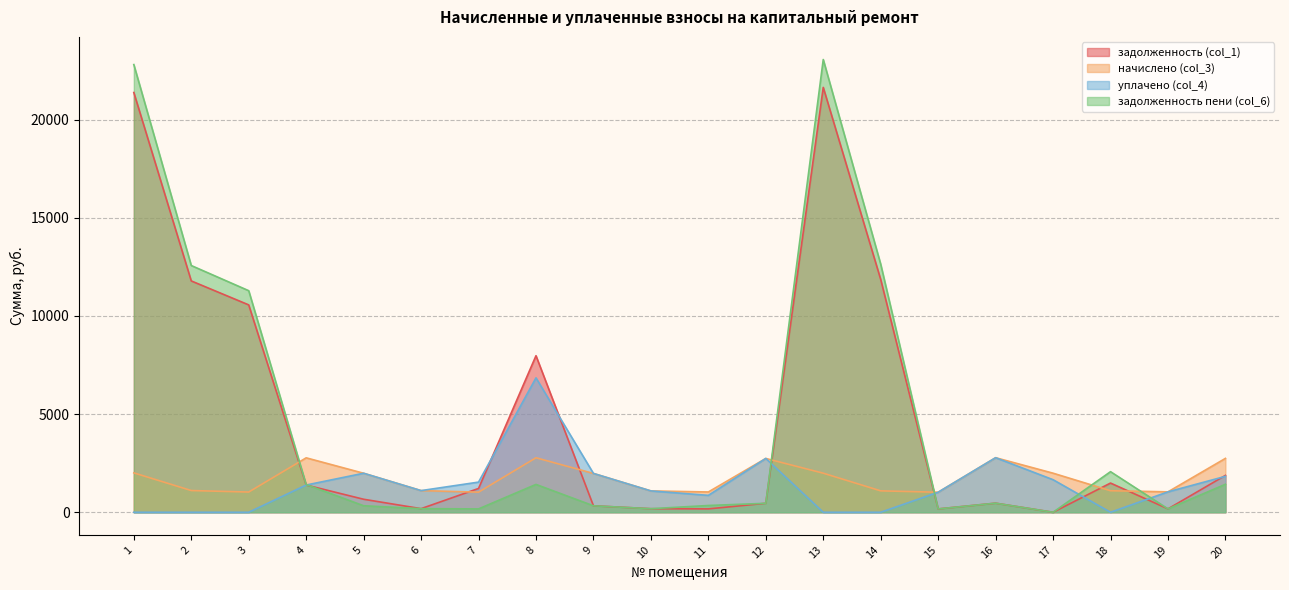

Reading left to right, what are all the values shown in this chart?

задолженность (col_1): 21383.1	11784.6	10563.8	1387.6	662.5	183.9	1212.6	7975.0	329.7	181.3	172.2	456.9	21643.7	11859.1	170.1	463.2	0.0	1487.3	173.3	1878.3
начислено (col_3): 2006.6	1106.6	1030.3	2773.0	1987.5	1103.5	1024.0	2776.1	1978.0	1087.6	1033.5	2741.2	1990.7	1090.7	1020.8	2779.3	1990.7	1097.1	1039.9	2744.3
уплачено (col_4): 0.0	0.0	0.0	1387.6	1987.5	1103.5	1535.9	6846.0	1978.0	1087.6	861.2	2741.2	0.0	0.0	1020.8	2779.3	1658.9	0.0	1039.9	1829.6
задолженность пени (col_6): 22806.3	12569.3	11287.0	1411.3	331.9	183.9	170.7	1418.8	329.7	181.3	344.5	456.9	23063.3	12636.9	170.1	463.2	0.0	2067.7	173.3	1425.0